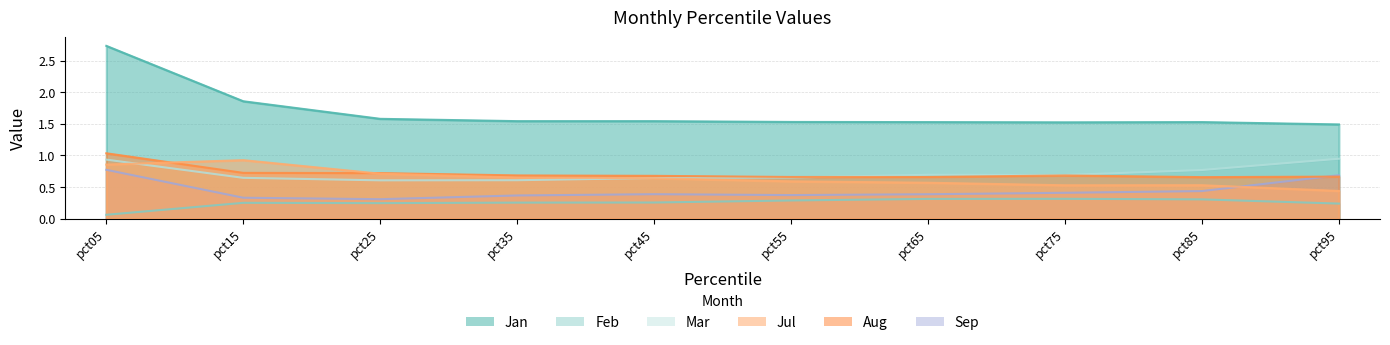

What are all the series names shown in the legend?

Jan, Feb, Mar, Jul, Aug, Sep